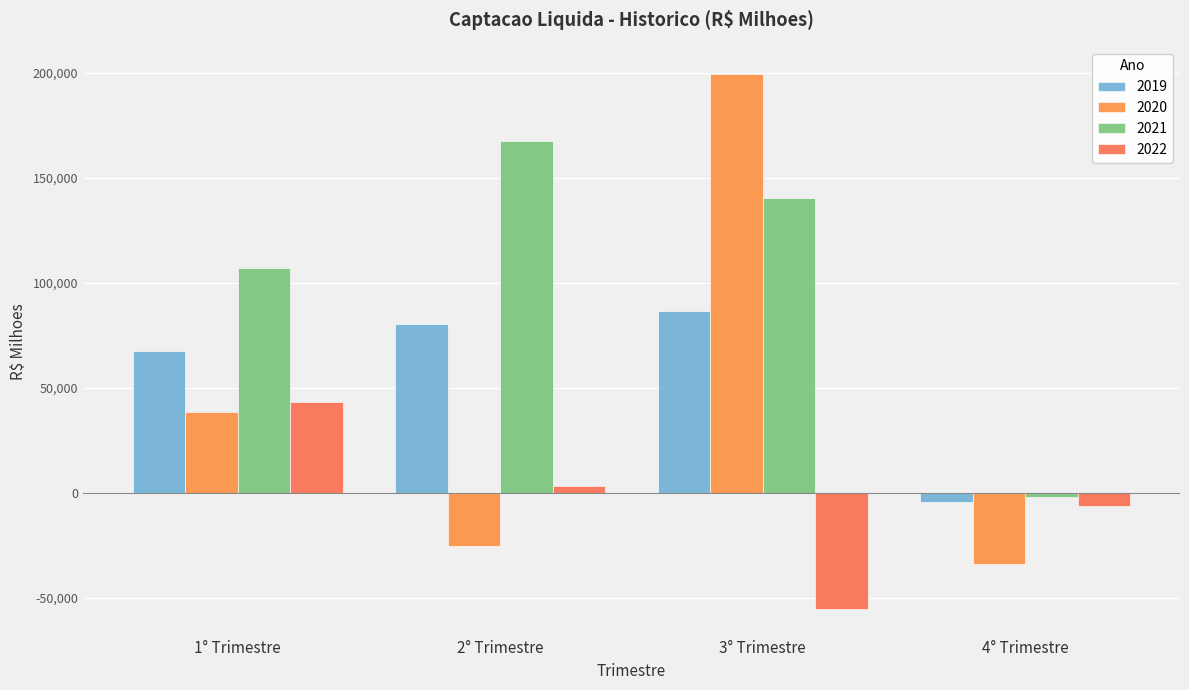

What is the difference between the 2019 values at 3° Trimestre and 2° Trimestre?

5916.0